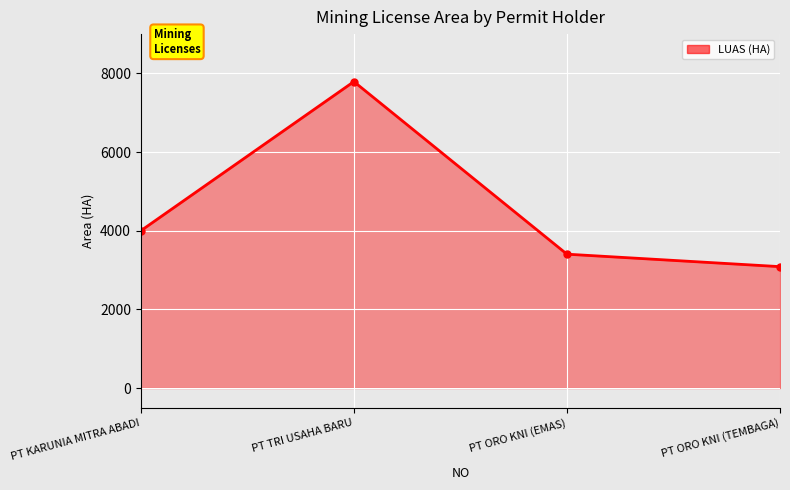

What is the value of the 3rd point from the left?

3404.0